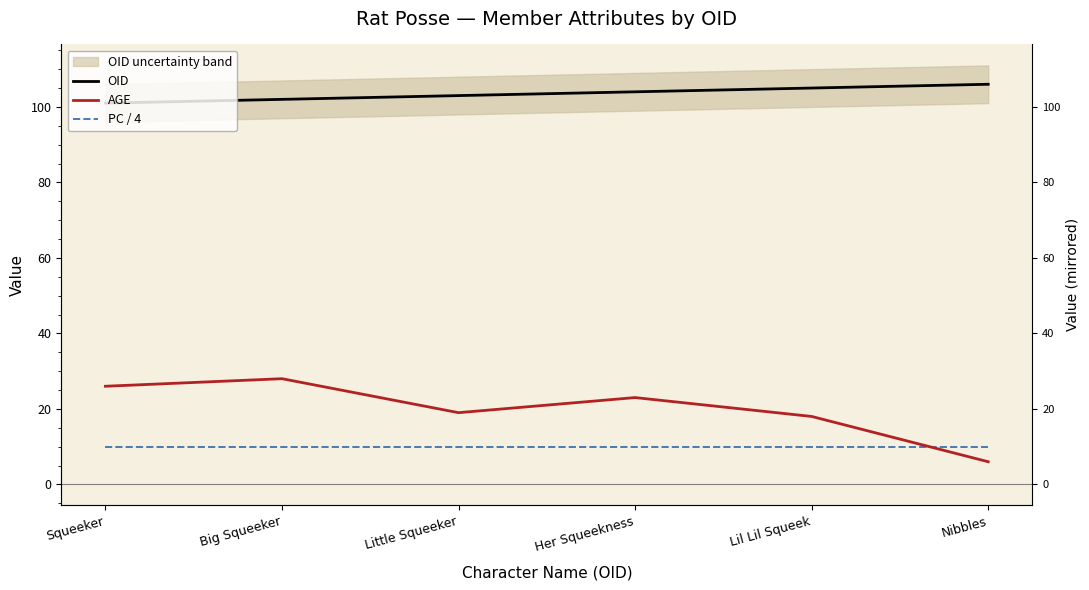

The value of OID at Little Squeeker is 163. True or false?

False